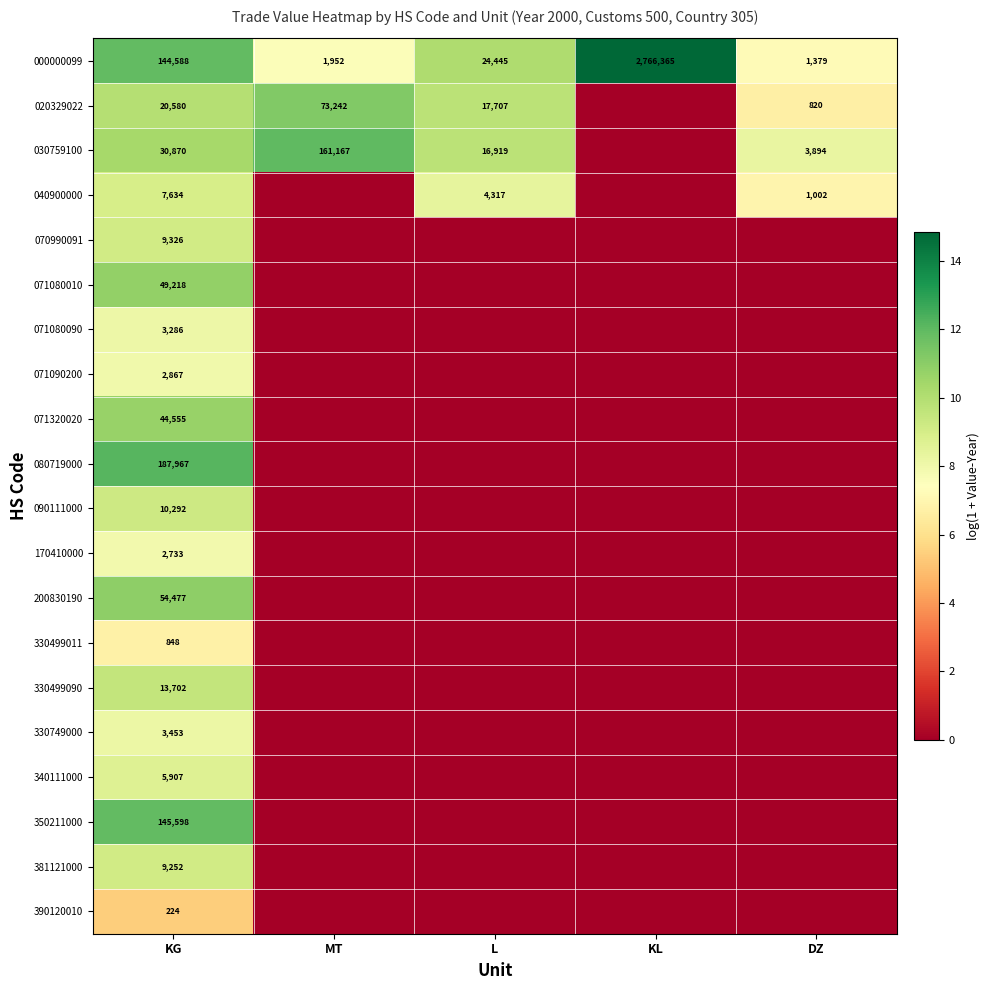

At how many categories does at least one series exceed 5?

5